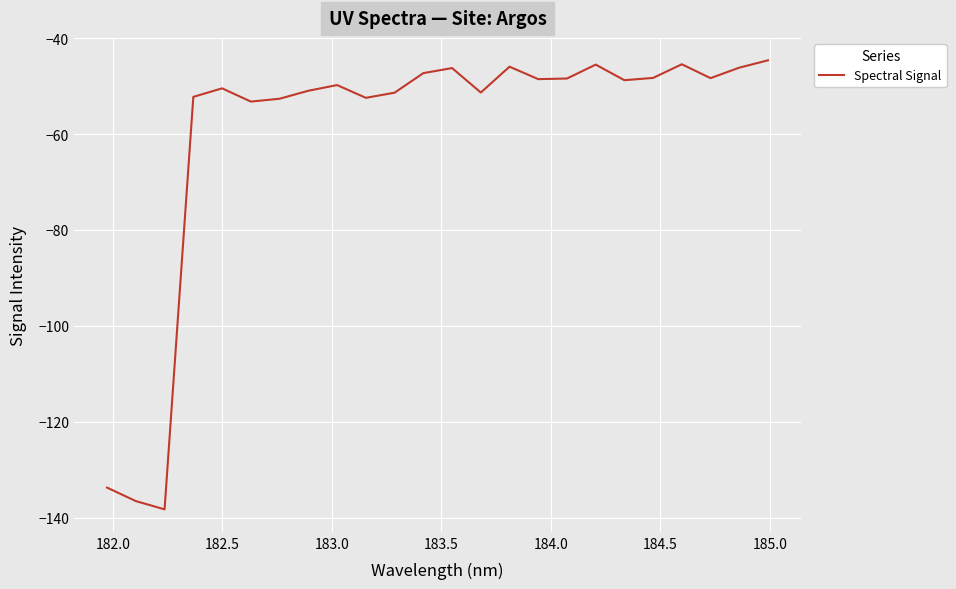

What is the greatest value displayed?

-44.6